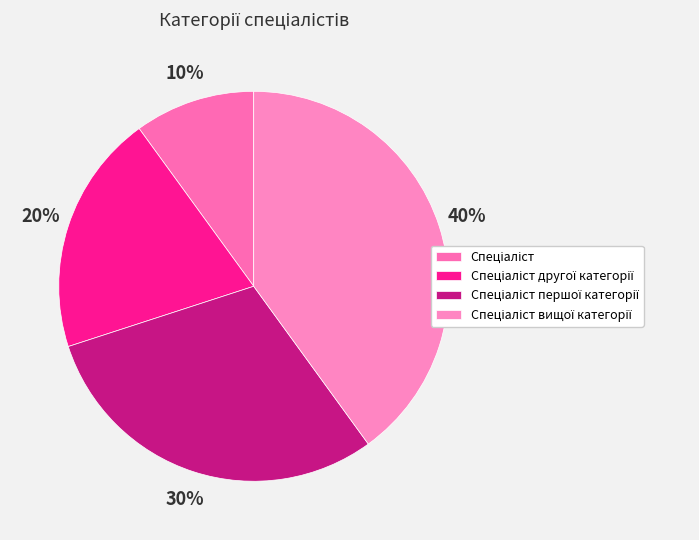

How many slices are in this pie chart?

4